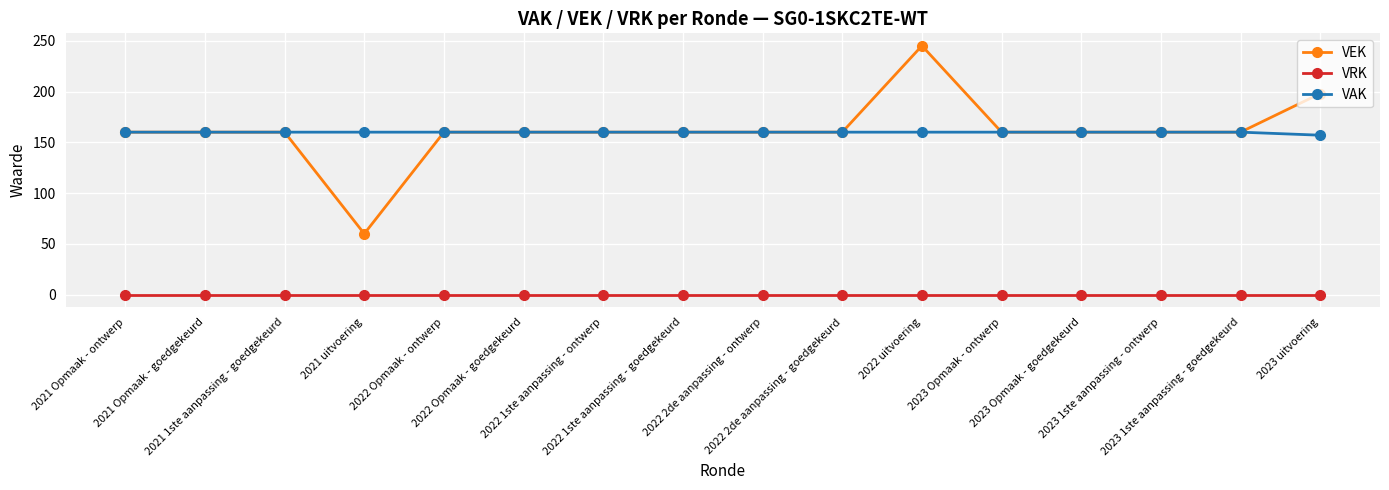

What is the sum of all VEK values?

2583